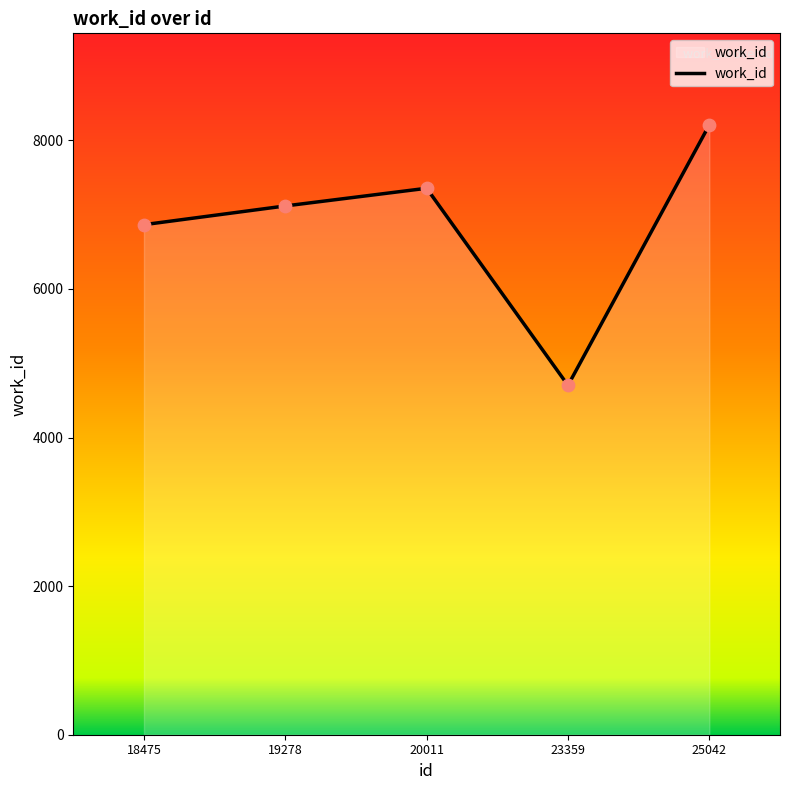

Which has a higher value, 19278 or 23359?

19278